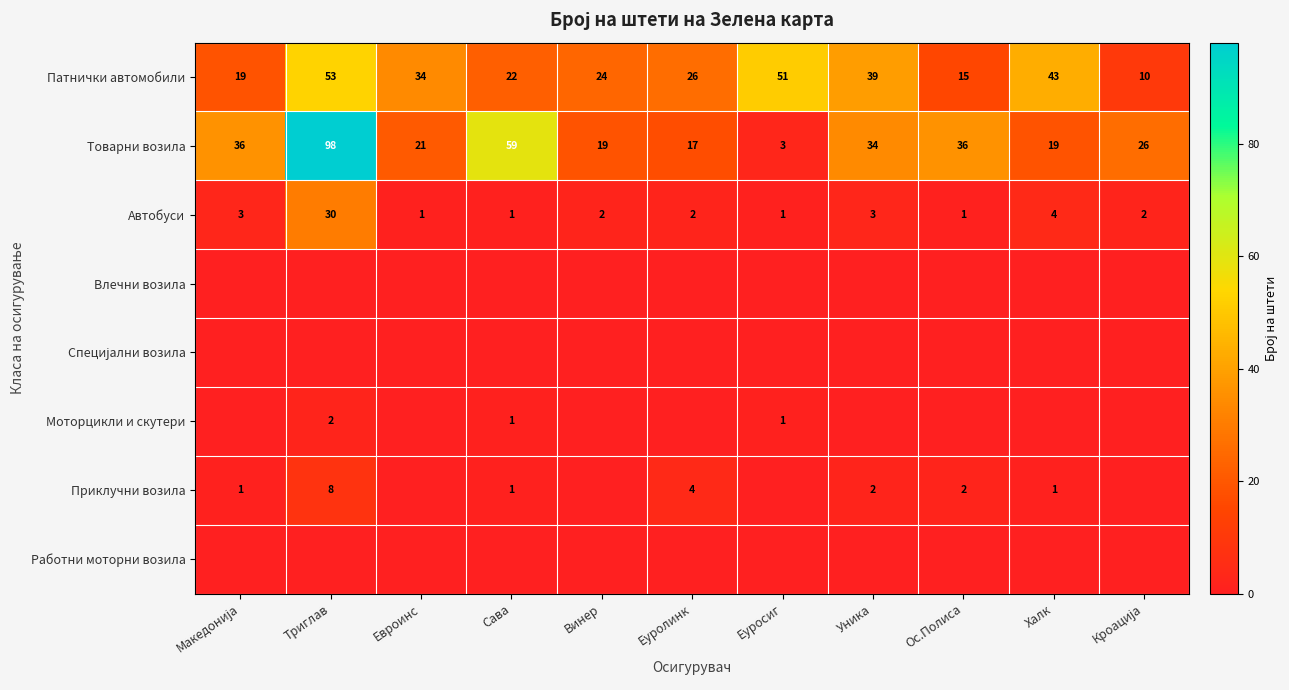

What is the total value across all series at Винер?

45